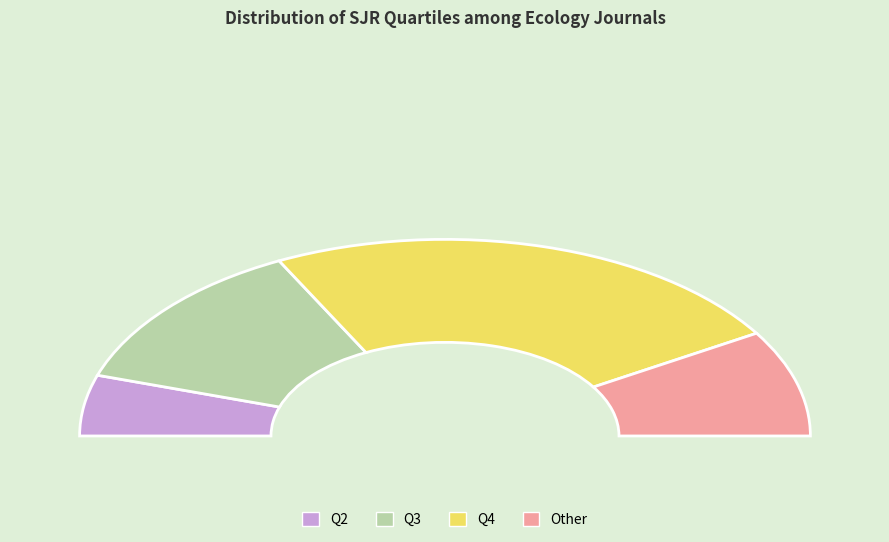

What is the largest slice in the pie chart?

Q4